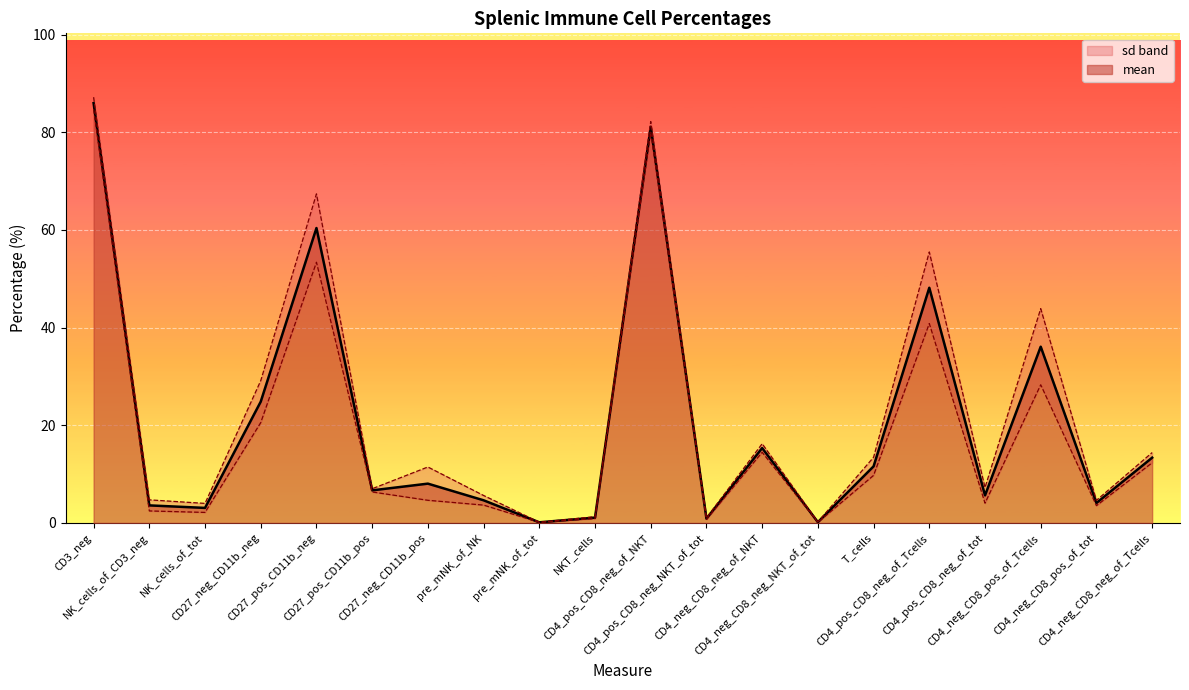

What is the difference between the values at CD4_pos_CD8_neg_of_Tcells and CD27_pos_CD11b_neg?

12.2